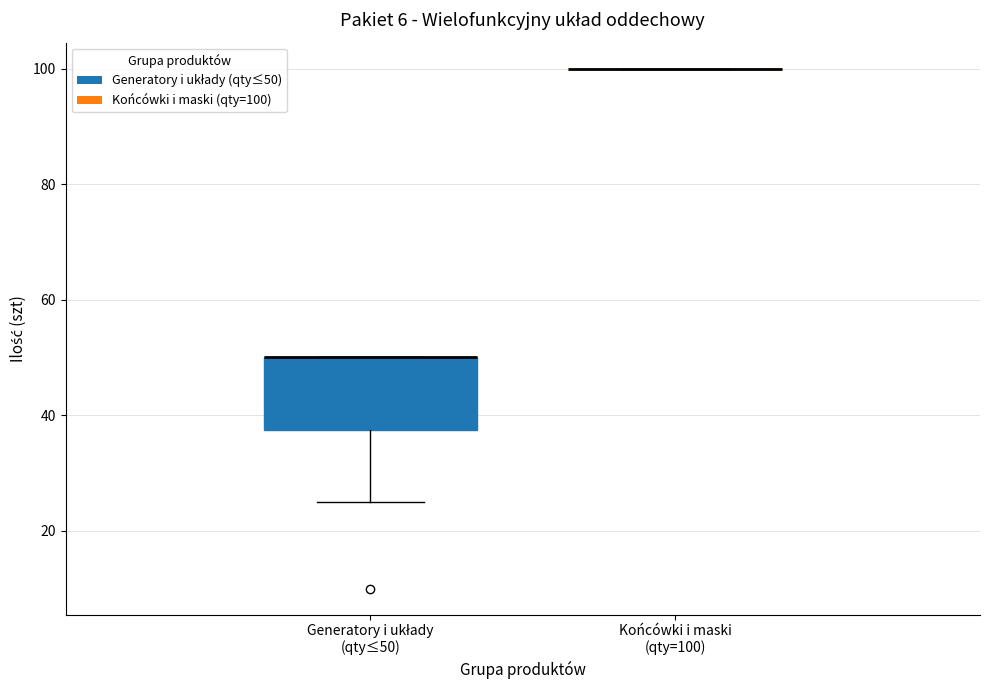

Reading left to right, read every box against the y-axis: the position of its median line, the range the box covers, and the ends of its whiskers. The values are not printed on the chart, so give them approximately, as read against the axis.

Generatory i układy (qty≤50): median 50 (drawn on the box's upper edge), box 38 to 50, whiskers 26 to 50
Końcówki i maski (qty=100): box collapsed to a line at 100, whiskers 100 to 100